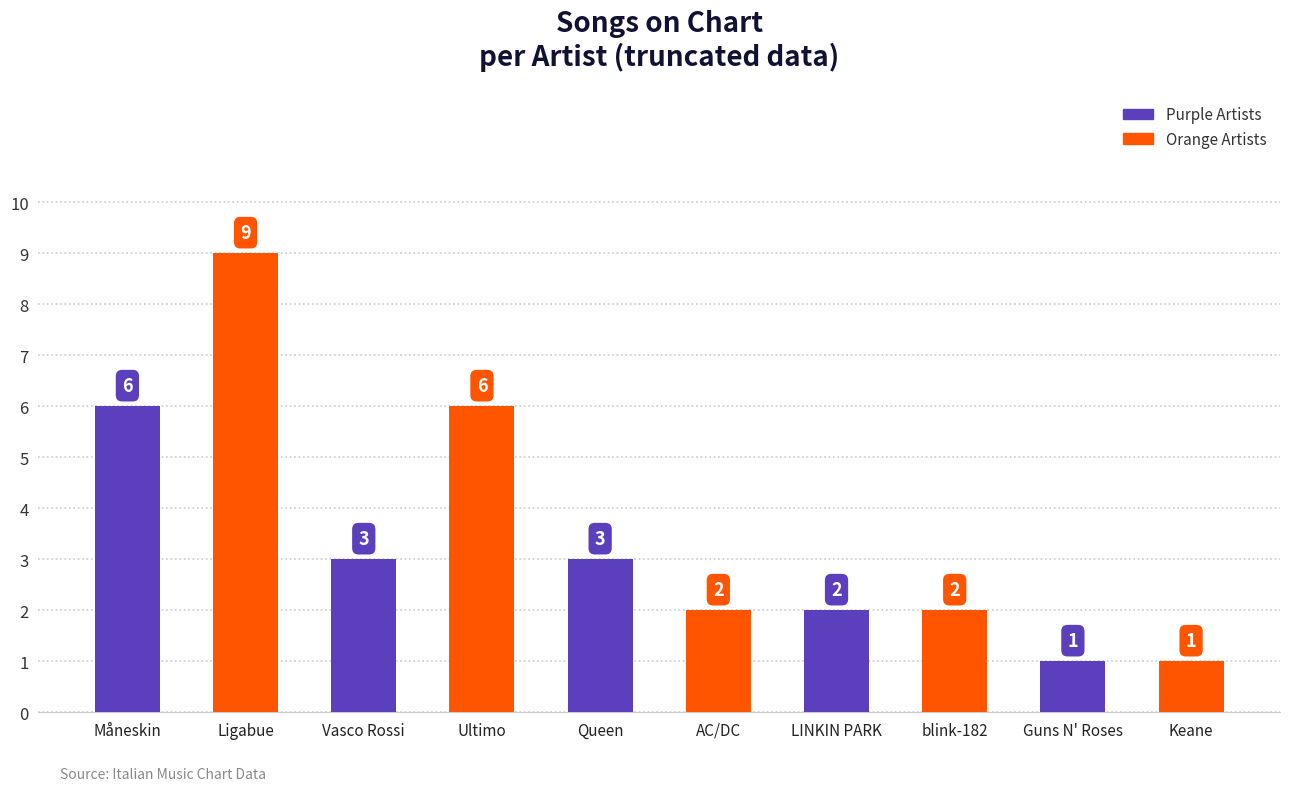

What is the value of the 5th bar from the left?

3